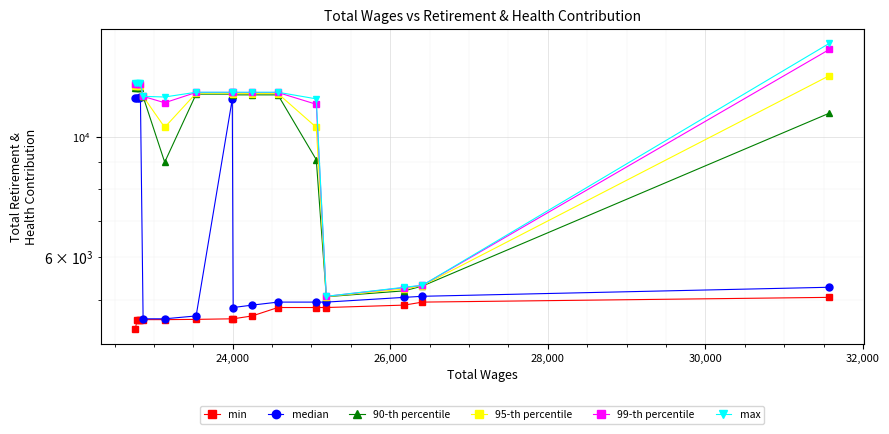

What is the average value of the median series?

7052.7